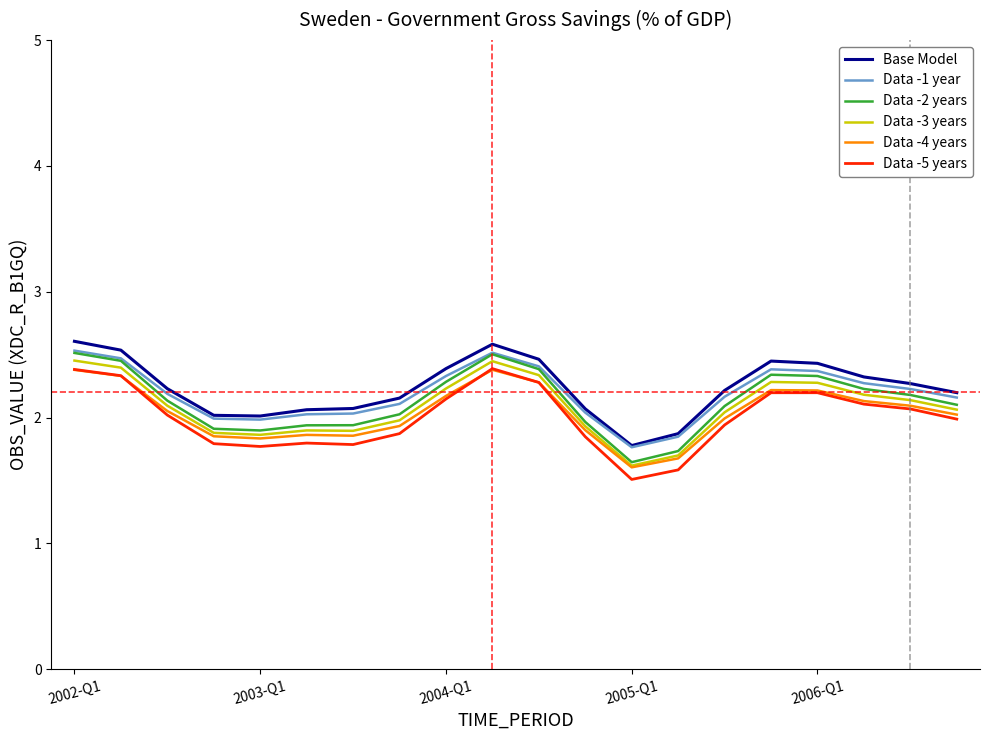

What is the difference between the maximum and minimum values in the Base Model series?

0.8